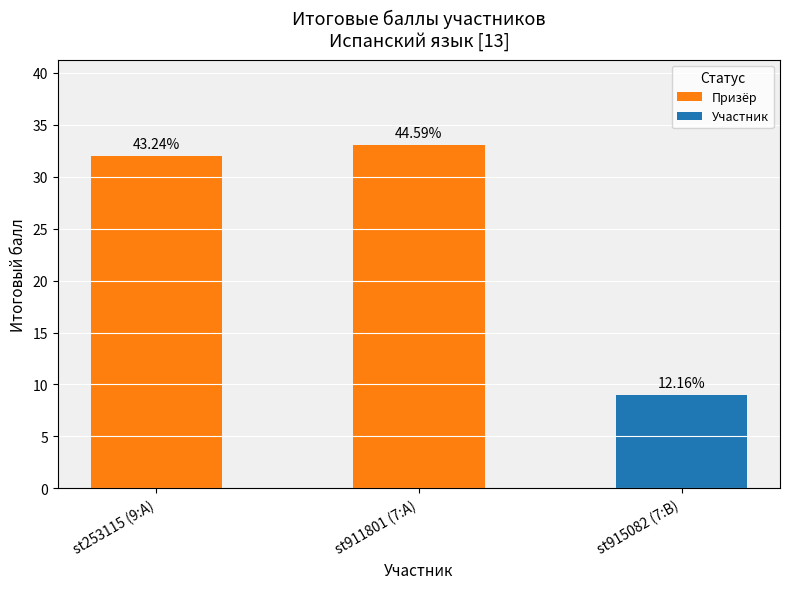

Does the chart contain stacked bars?

No